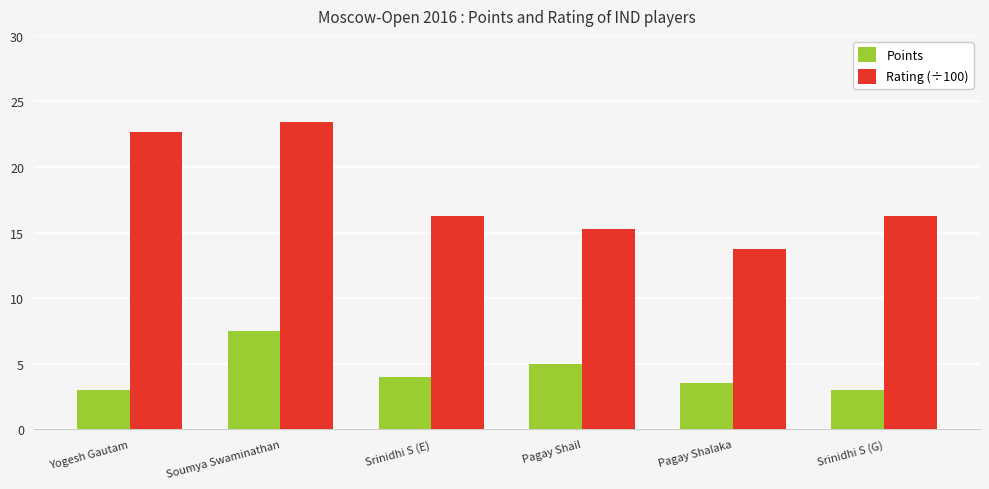

How many series are shown in this chart?

2